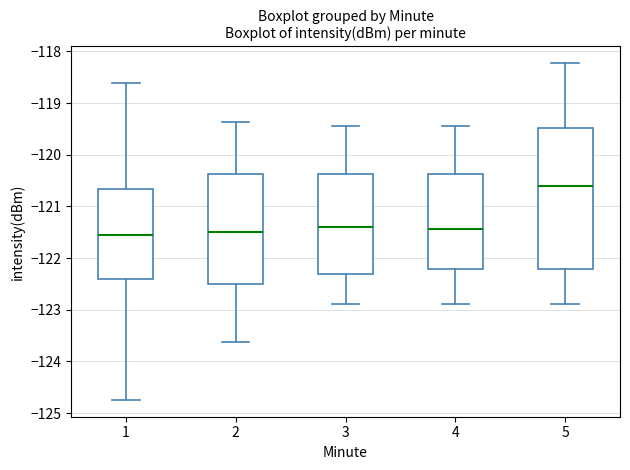

Reading left to right, read every box against the y-axis: the position of its median line, the range the box covers, and the ends of its whiskers. The values are not printed on the chart, so give them approximately, as read against the axis.

1: median -121.6, box -122.4 to -120.7, whiskers -124.7 to -118.6
2: median -121.5, box -122.5 to -120.4, whiskers -123.6 to -119.4
3: median -121.4, box -122.3 to -120.4, whiskers -122.9 to -119.4
4: median -121.4, box -122.2 to -120.4, whiskers -122.9 to -119.4
5: median -120.6, box -122.2 to -119.5, whiskers -122.9 to -118.2